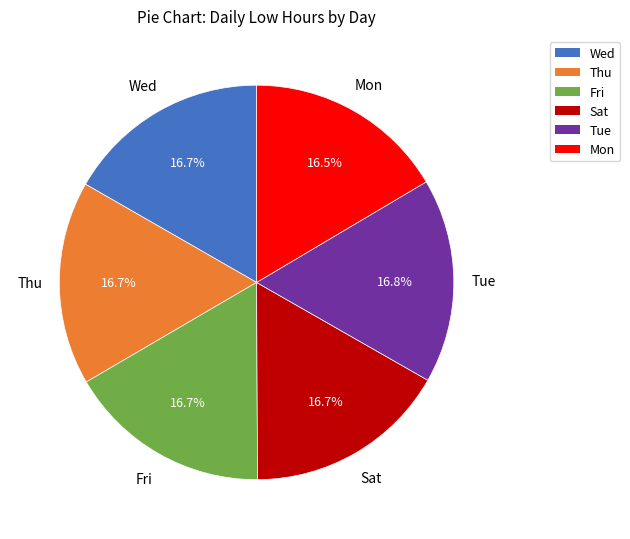

Does any single category account for the majority?

No